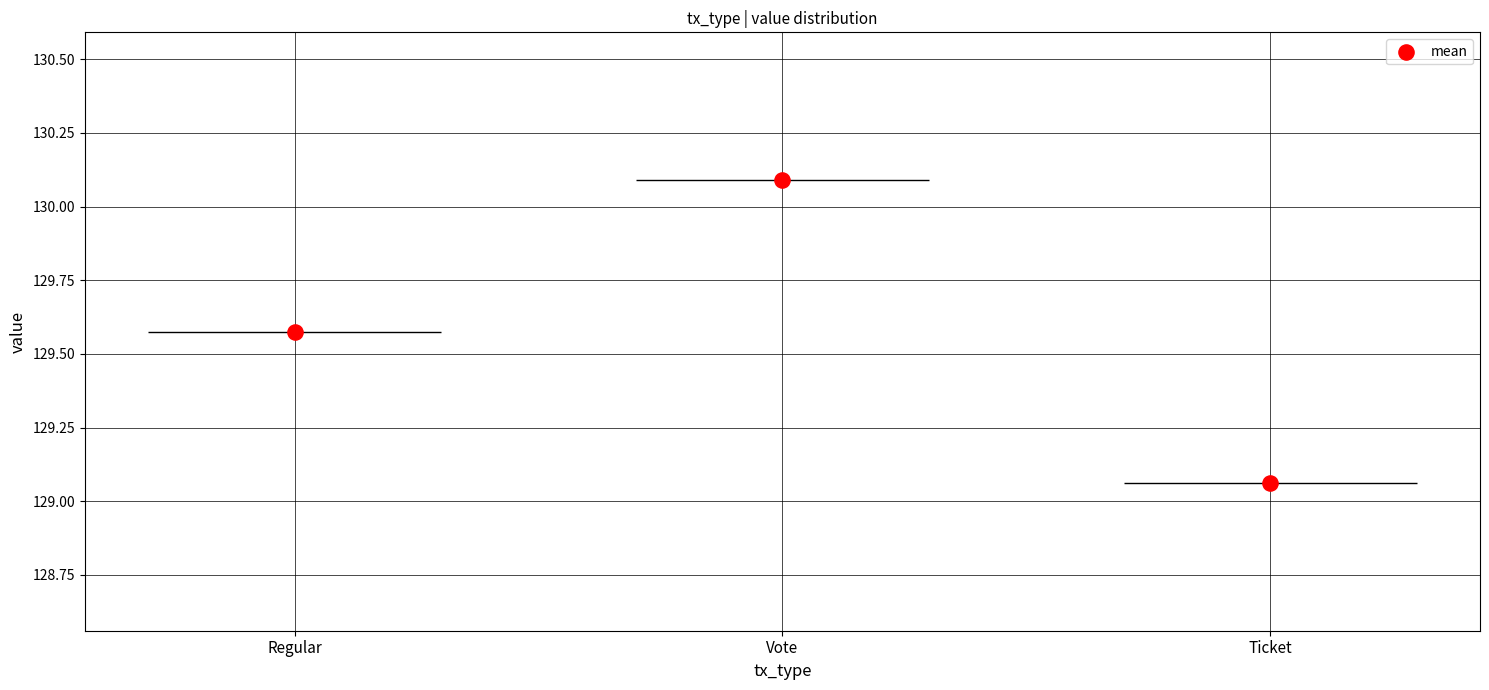

Between Regular and Vote, which is larger?

Vote